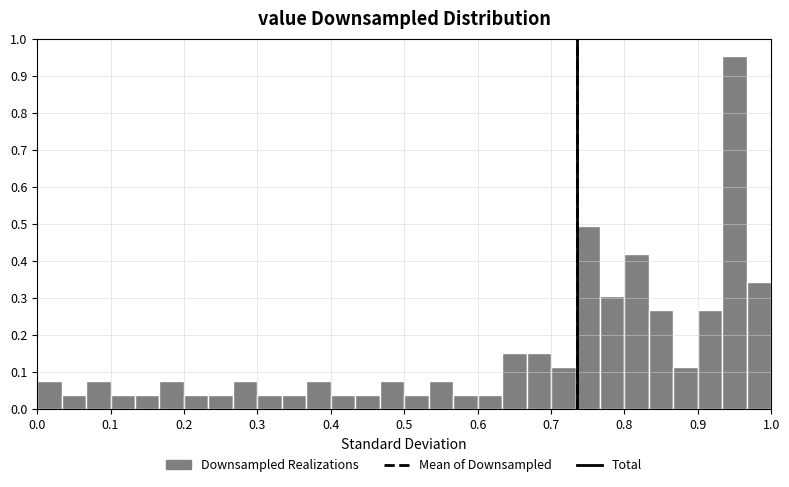

Around what value on the x-axis is the tallest bar? Give the approximate position of its centre, as read against the axis.

0.95